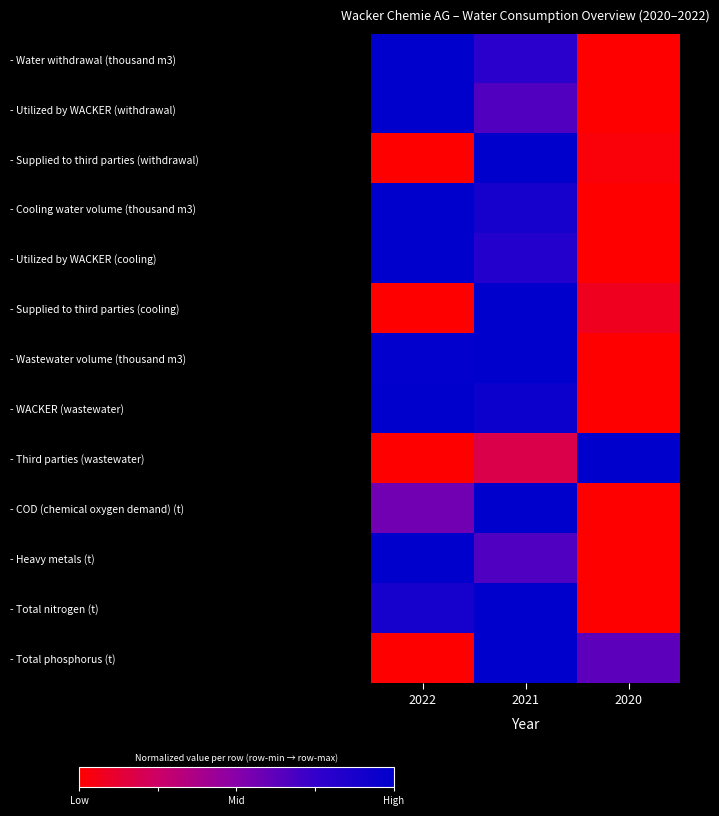

At which category does the chart reach its minimum across all series?

2020